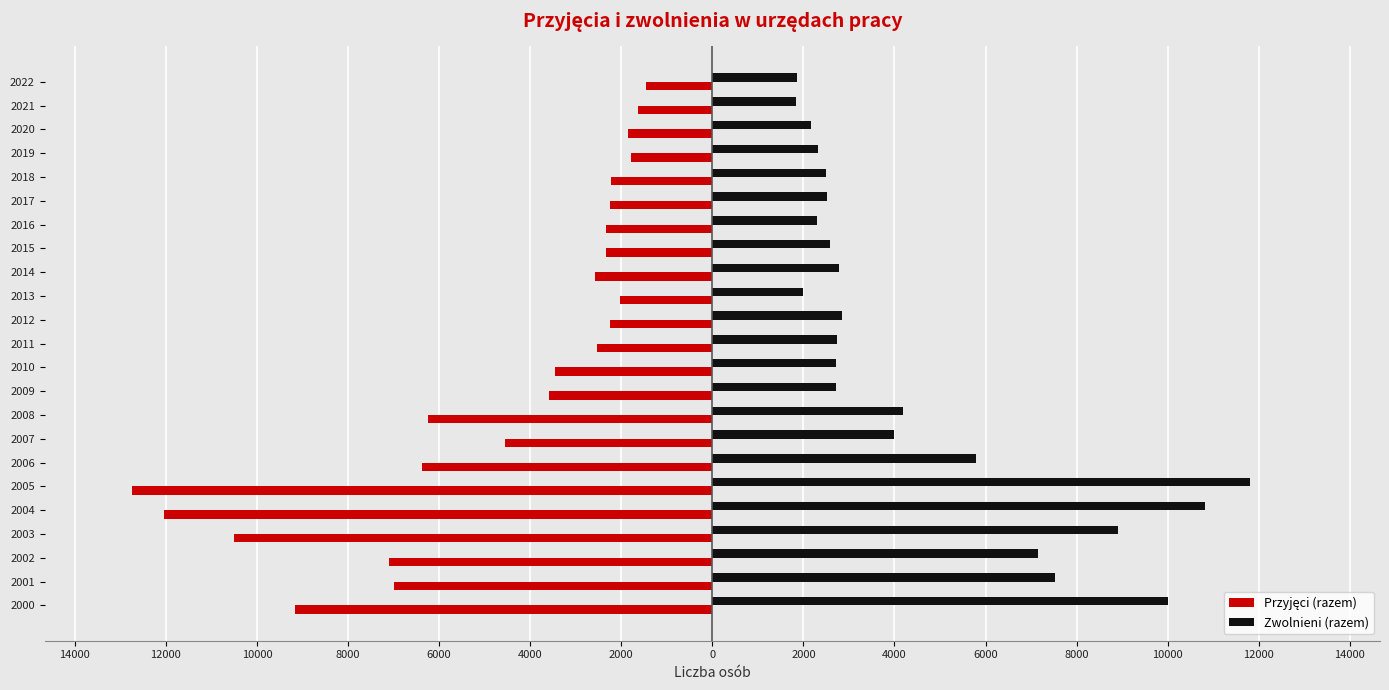

How many values in the Zwolnieni (razem) series are below 2729?

11